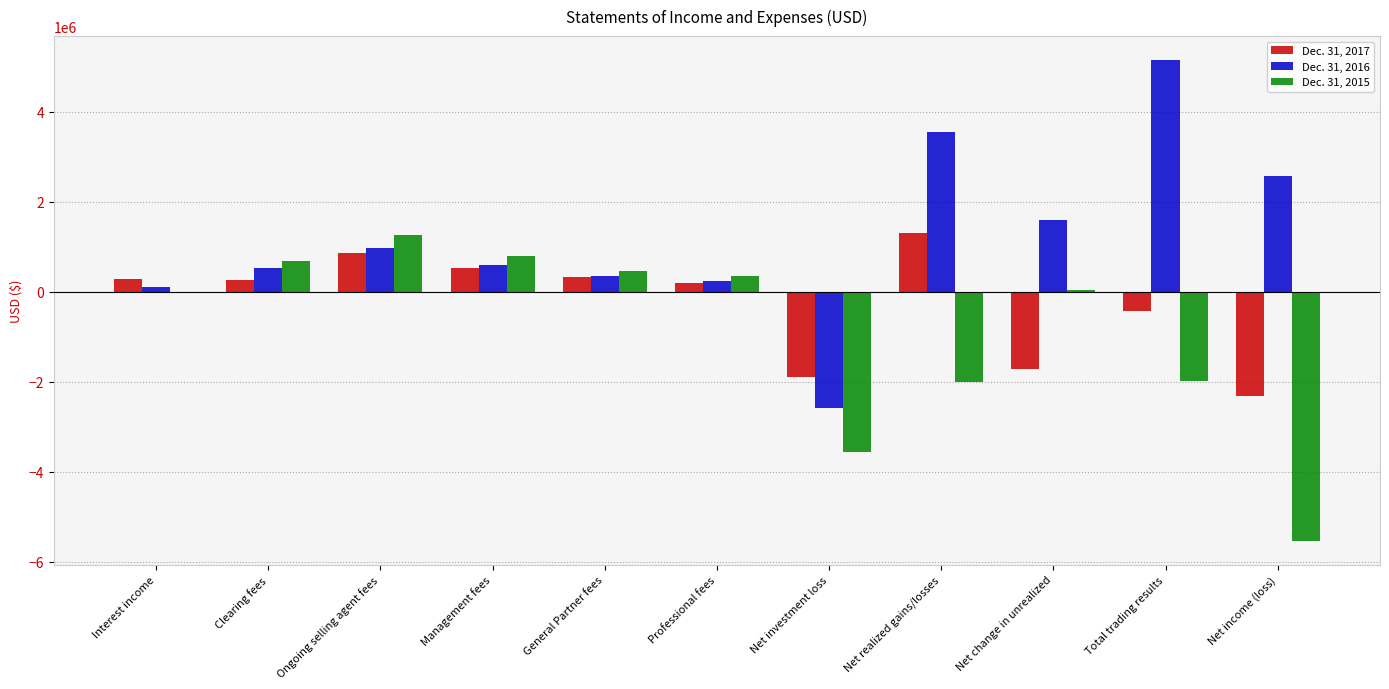

Between Clearing fees and Ongoing selling agent fees, which series saw the biggest shift?

Dec. 31, 2017